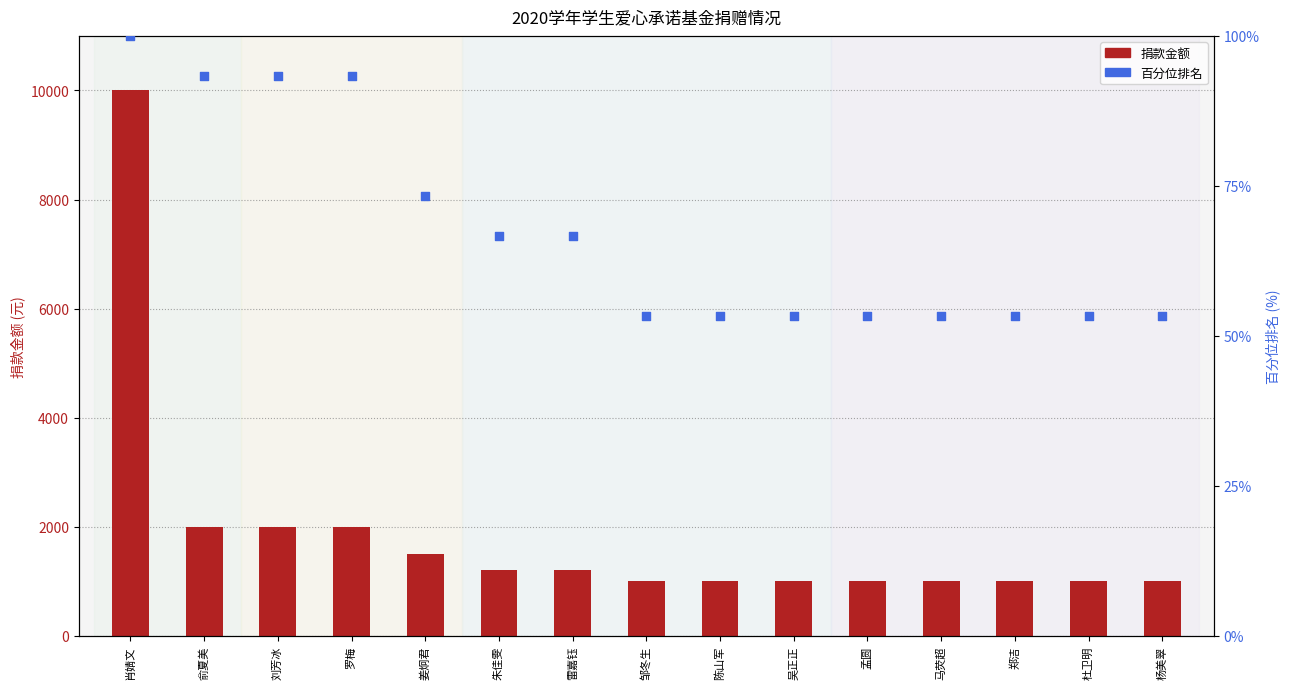

At how many categories does at least one series exceed 1206?

5